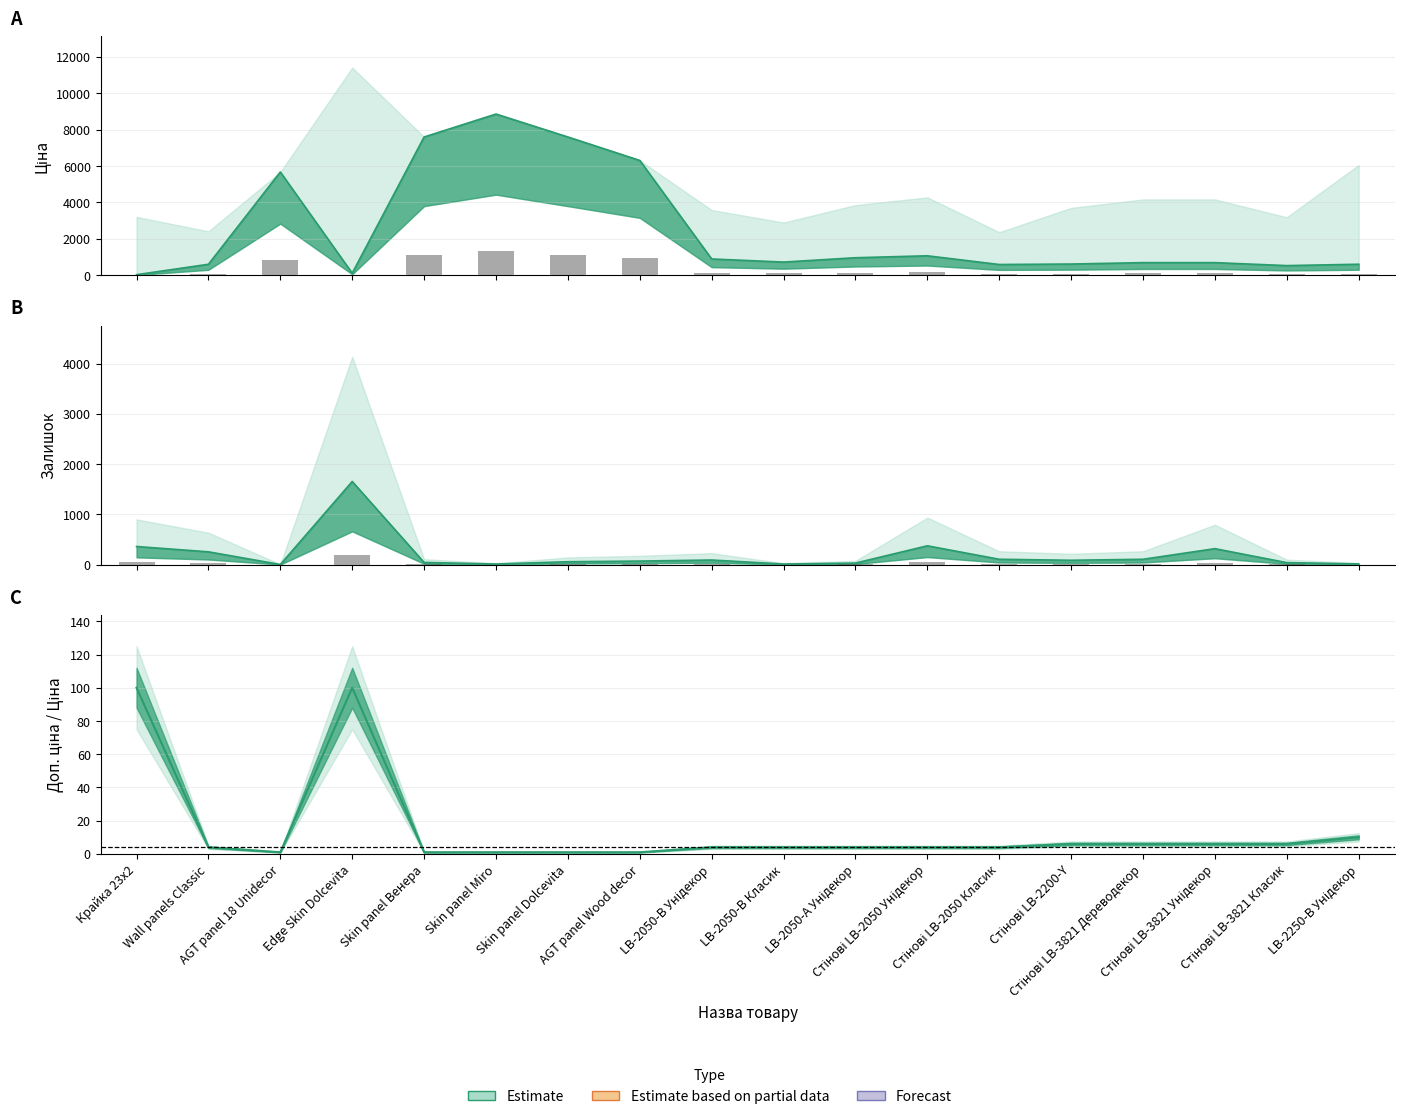

How many values in the Залишок series exceed 86?

8